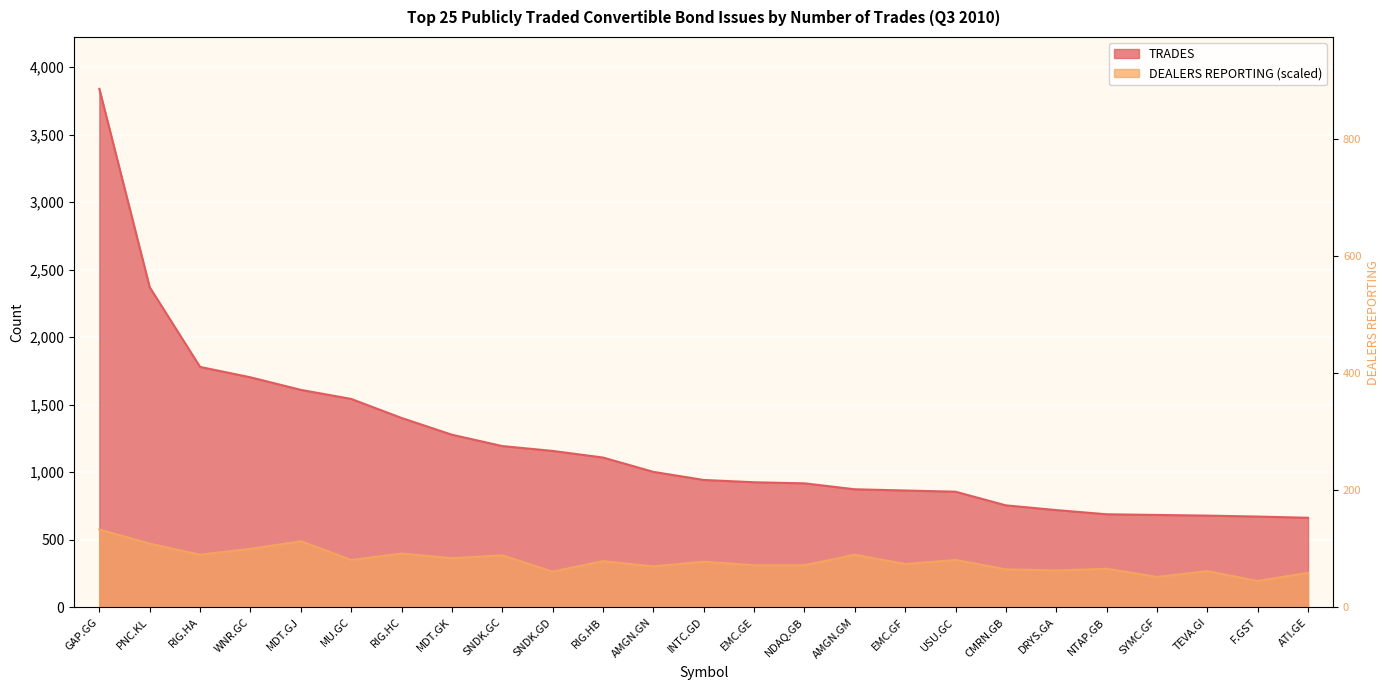

Which series changed the most between MU.GC and MDT.GK?

TRADES